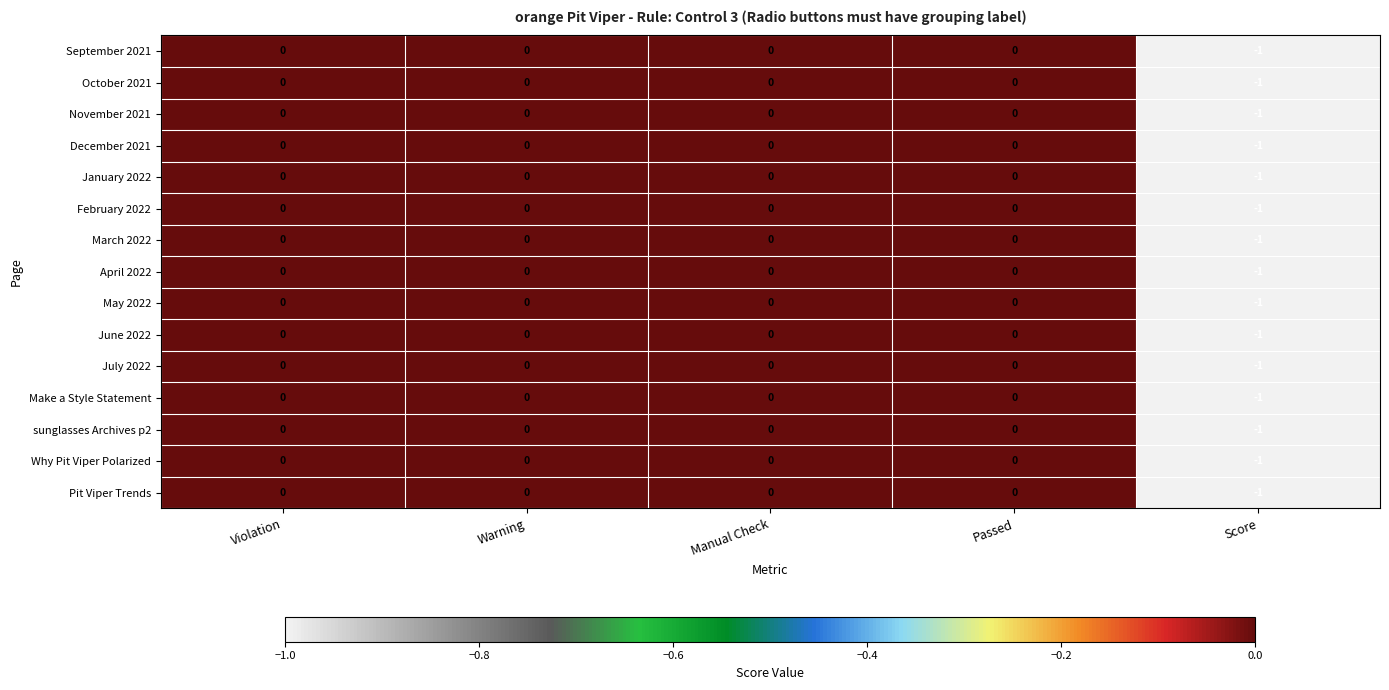

The value of December 2021 at Score is 0. True or false?

False